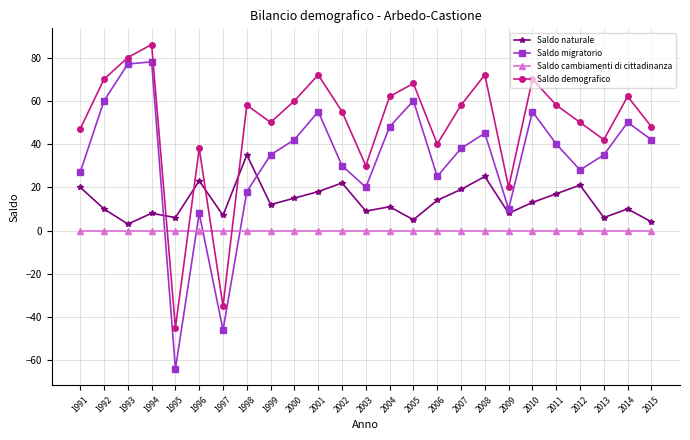

What is the lowest value of the Saldo naturale series?

3